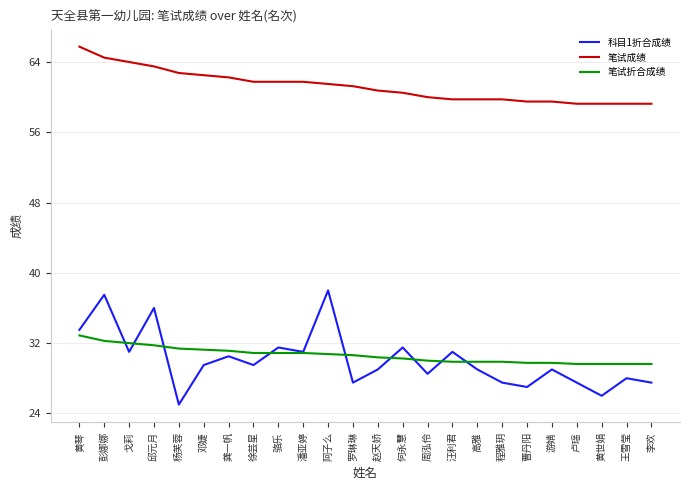

At 赵天娇, list the series in order from largest to smallest.

笔试成绩, 笔试折合成绩, 科目1折合成绩